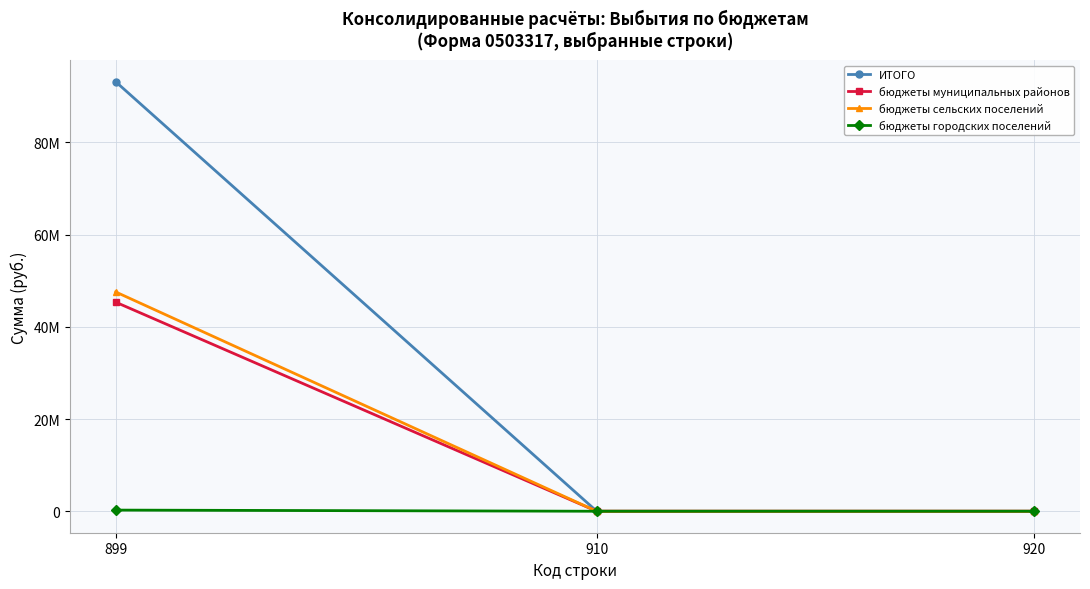

Is it true that бюджеты сельских поселений equals -24495594.7 at 910?

False